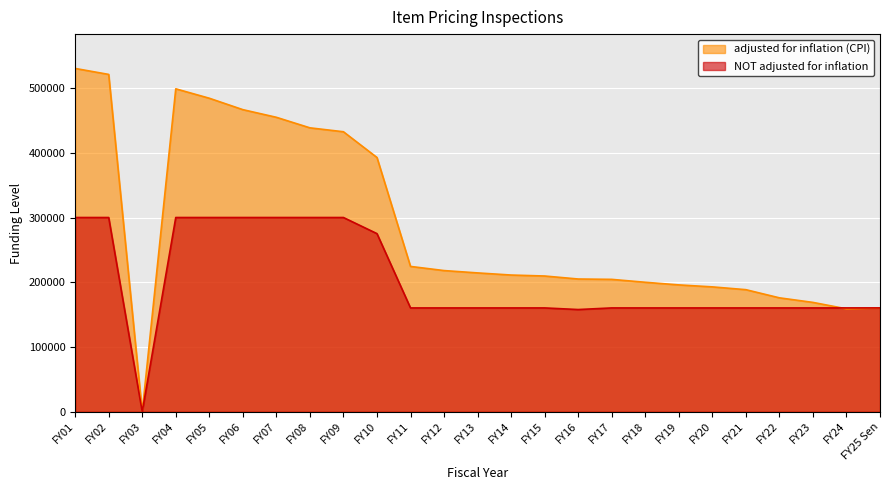

How many intersections are there between NOT adjusted for inflation and adjusted for inflation (CPI)?

1